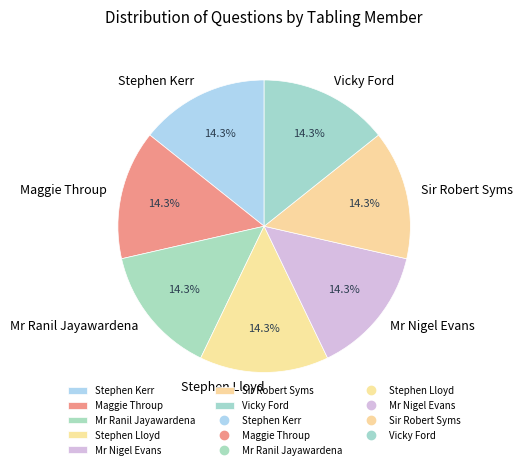

How much of the chart is everything except Mr Nigel Evans?

85.7%